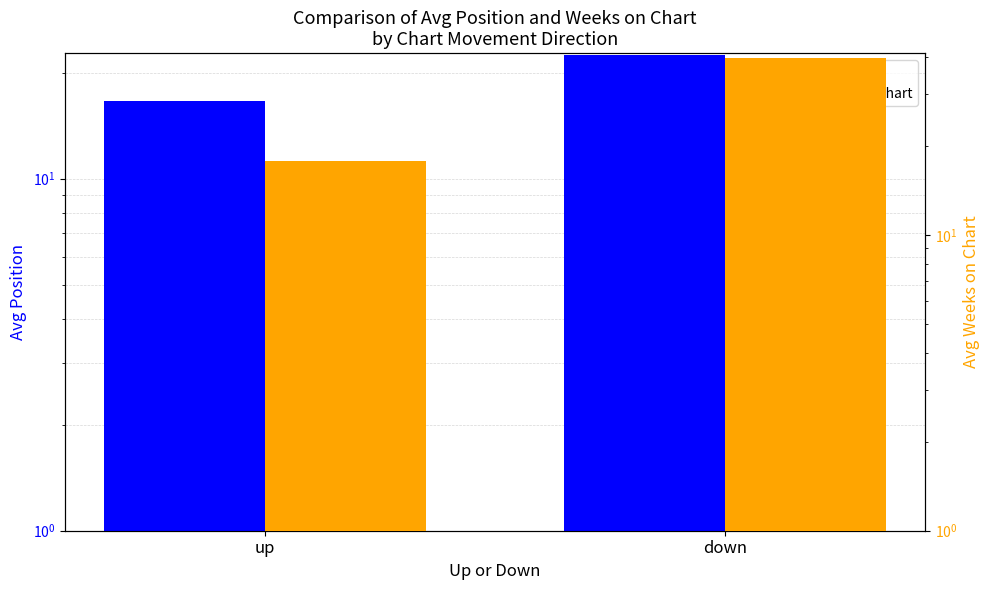

What position from the left is up?

1